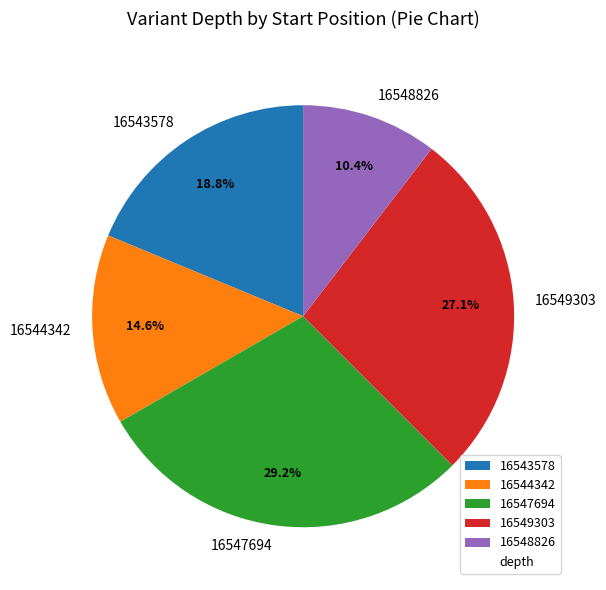

Which has a higher value, 16543578 or 16549303?

16549303